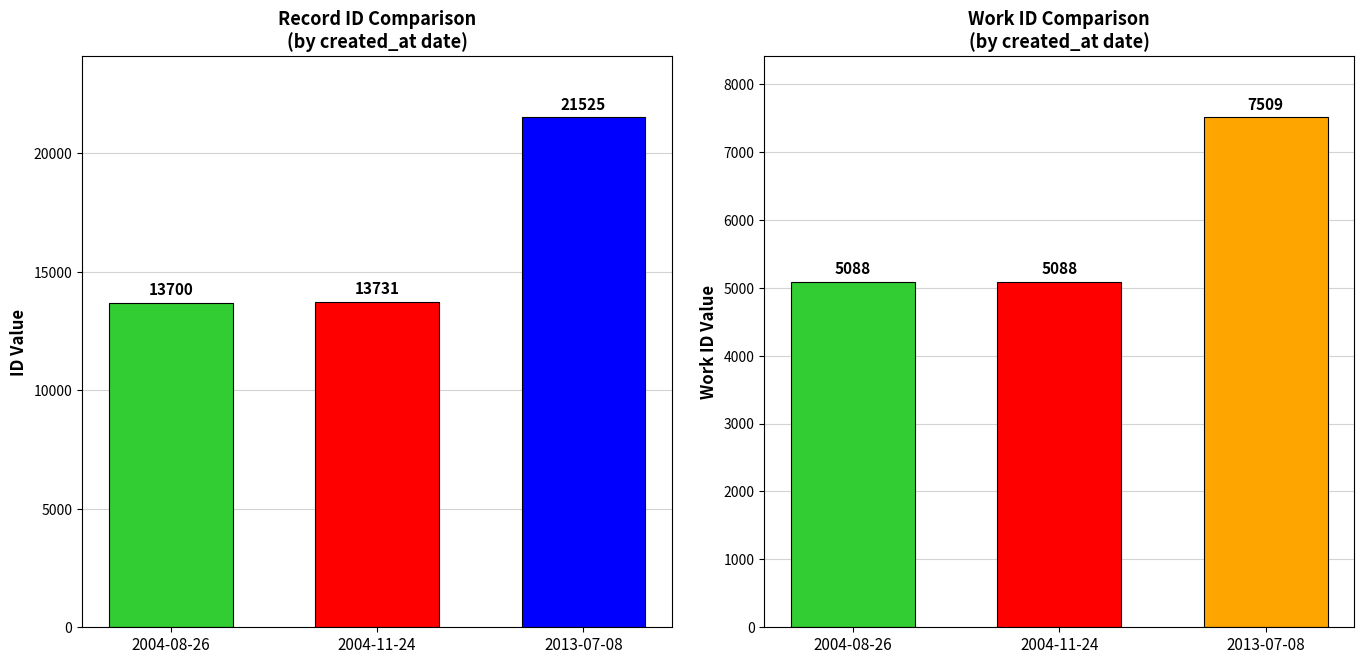

List the labels in order of work_id value, largest first.

2013-07-08, 2004-08-26, 2004-11-24